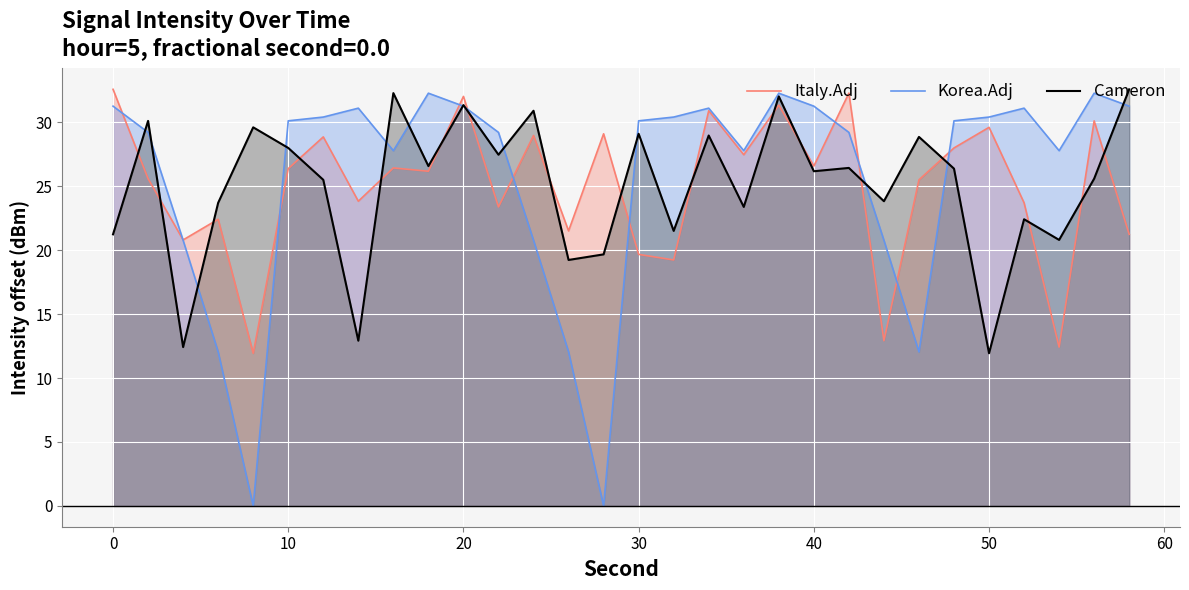

What is the spread (max minus min) of values at 0?

11.3